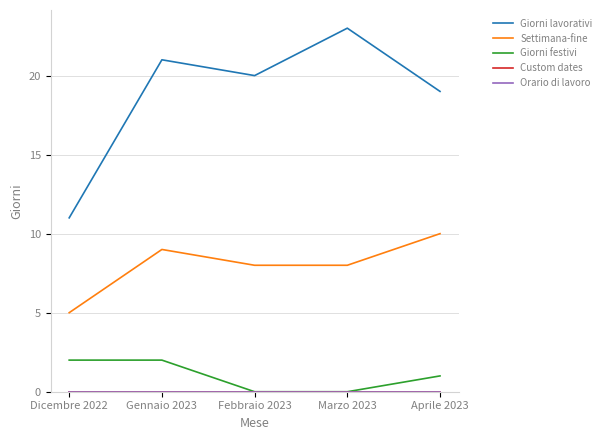

True or false: Orario di lavoro has a value of 0 at Febbraio 2023.

True